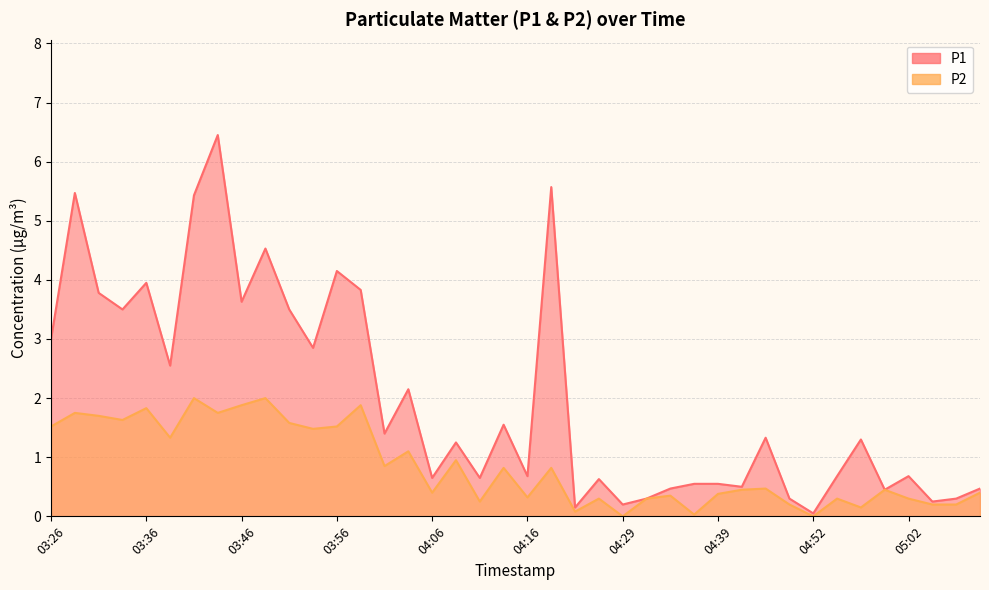

What is the value of the P1 point at the 29th from the left?

0.6